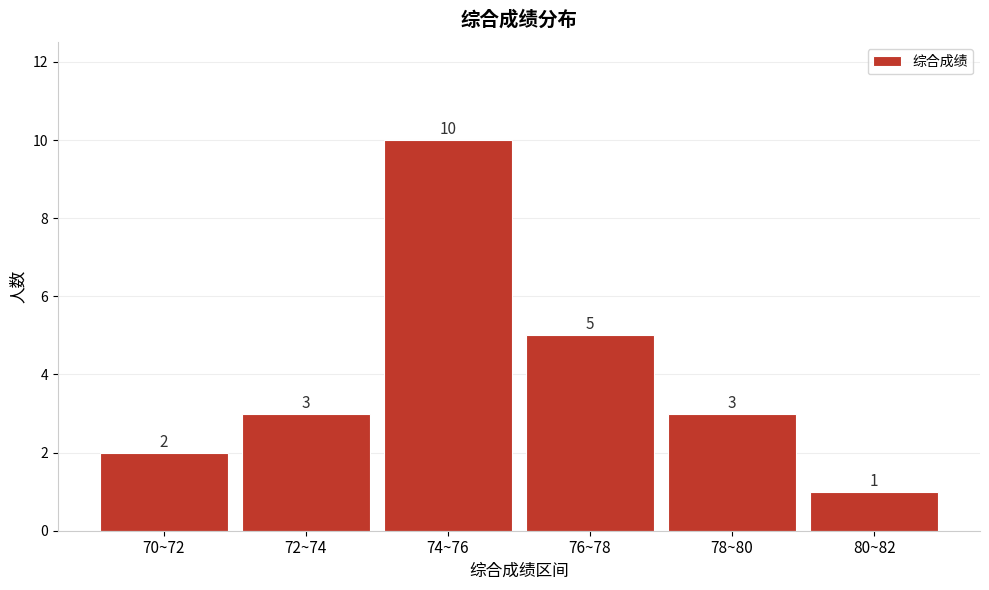

Reading left to right, transcribe all the data shown in this chart.

2	3	10	5	3	1